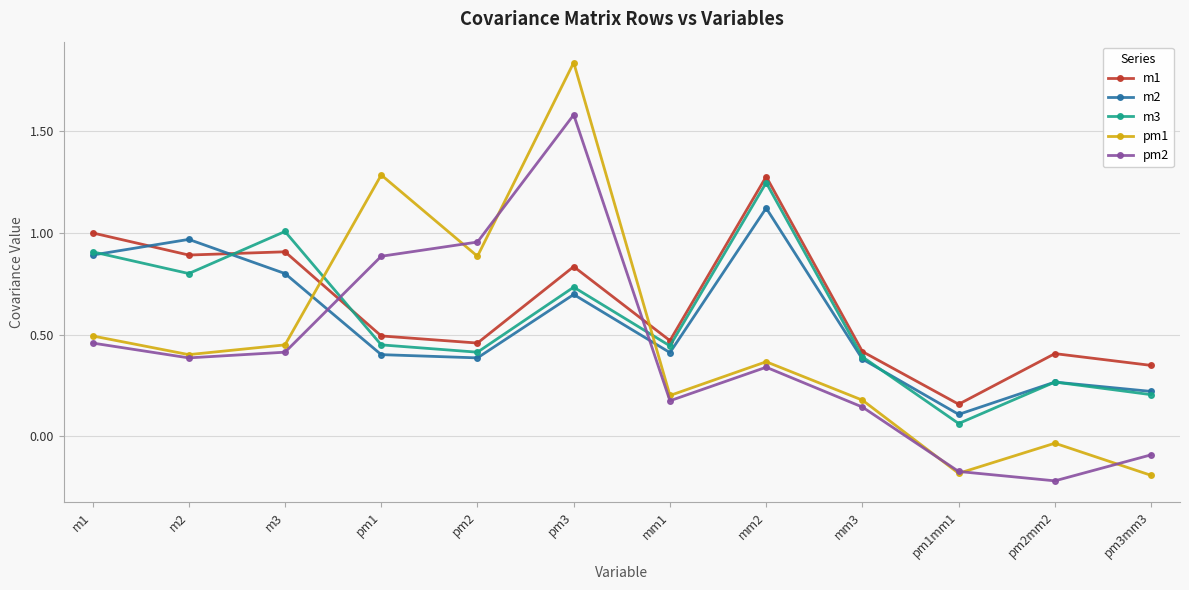

True or false: pm1 has more than 1 points higher than both neighbors.

True